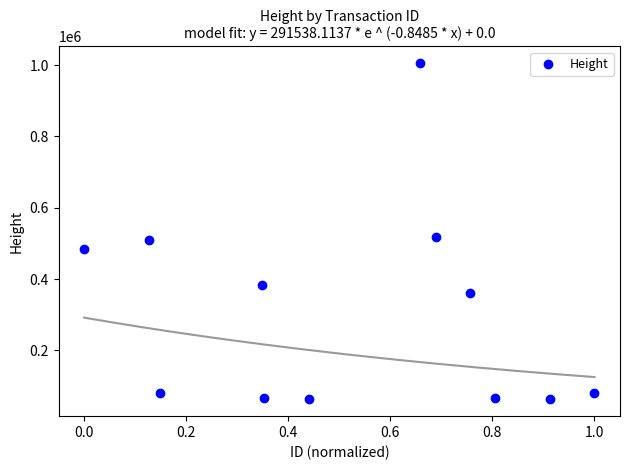

What is the average Y value?

306109